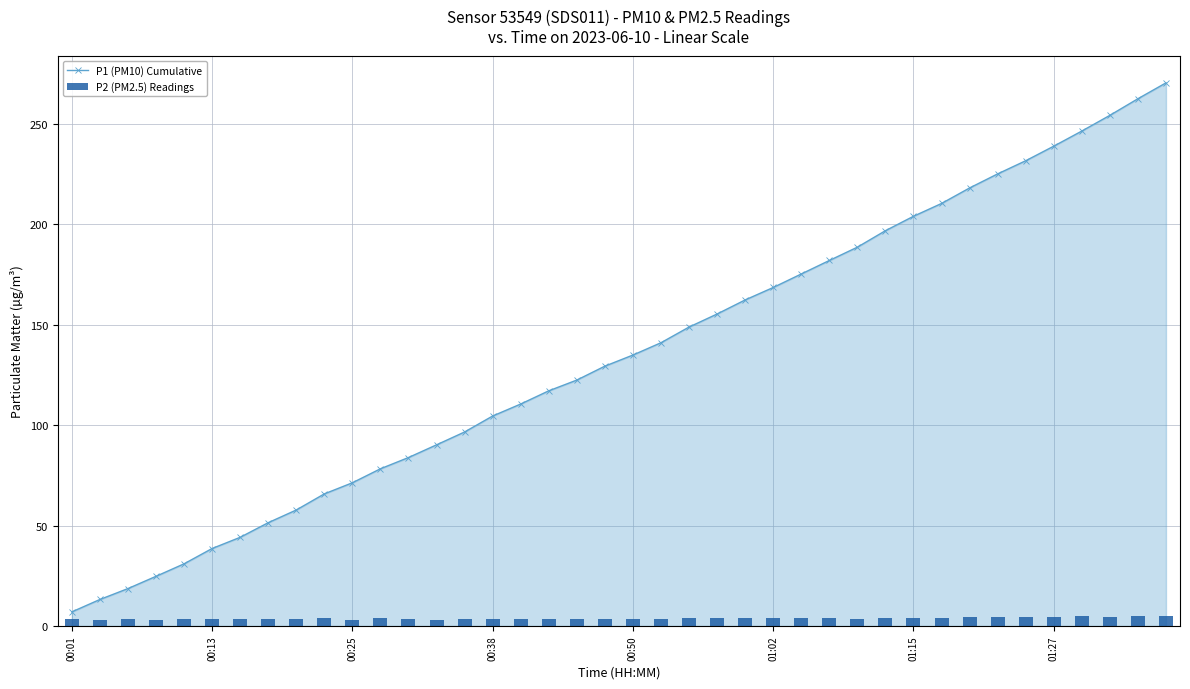

Which series has the largest total across all categories?

P1 (PM10) Cumulative